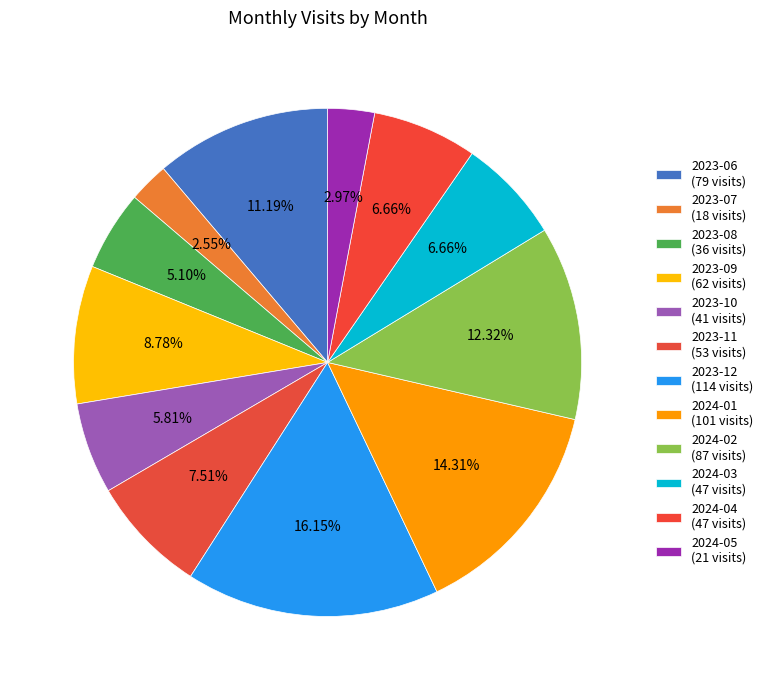

Rank the categories by value from lowest to highest.

2023-07, 2024-05, 2023-08, 2023-10, 2024-03, 2024-04, 2023-11, 2023-09, 2023-06, 2024-02, 2024-01, 2023-12